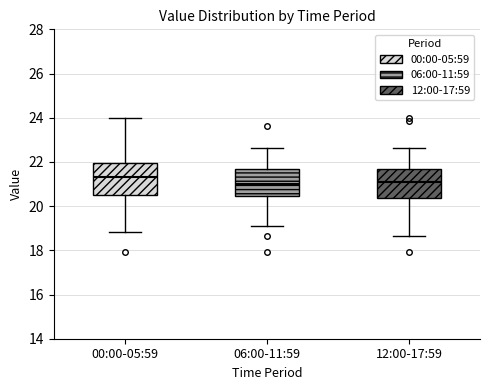

Reading left to right, read every box against the y-axis: the position of its median line, the range the box covers, and the ends of its whiskers. The values are not printed on the chart, so give them approximately, as read against the axis.

00:00-05:59: median 21.4, box 20.4 to 22.0, whiskers 18.8 to 24.0
06:00-11:59: median 21.0, box 20.4 to 21.6, whiskers 19.2 to 22.6
12:00-17:59: median 21.2, box 20.4 to 21.6, whiskers 18.6 to 22.6